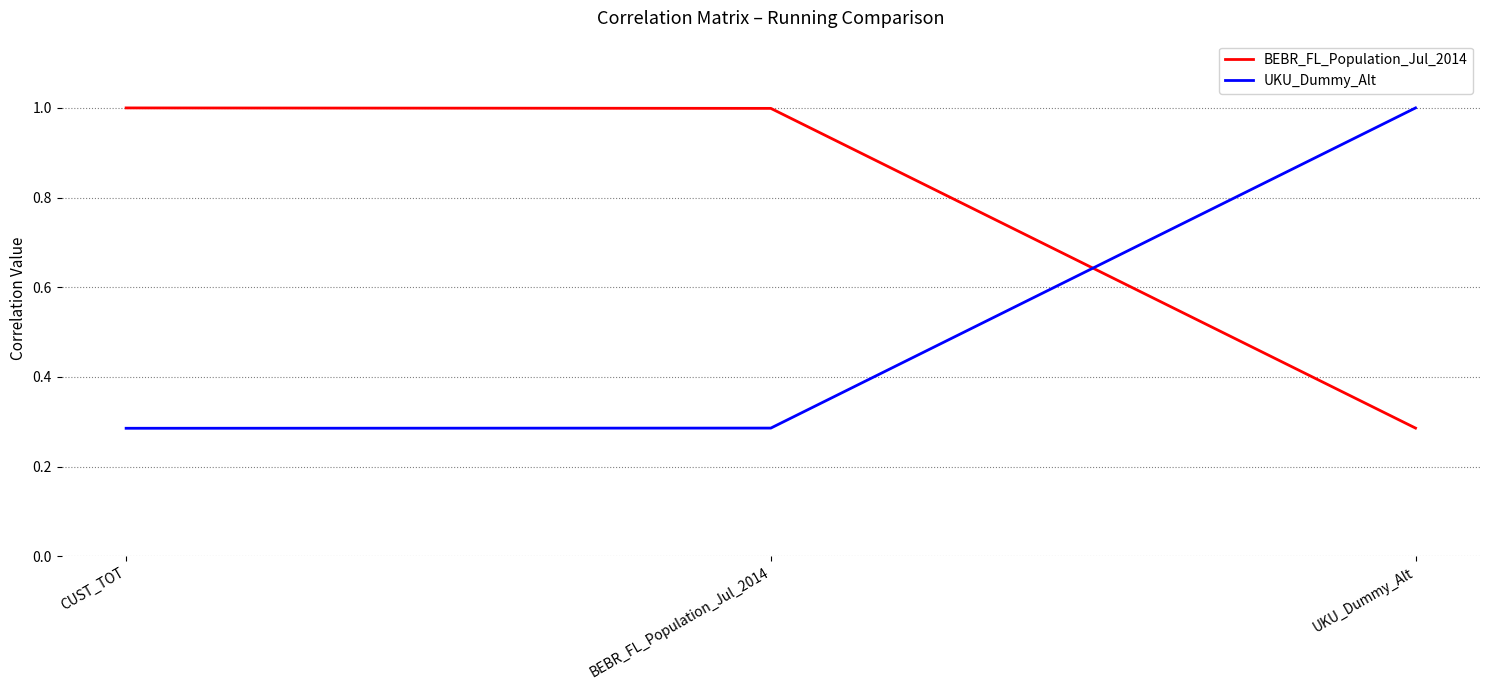

What value does the UKU_Dummy_Alt series have at UKU_Dummy_Alt?

1.0